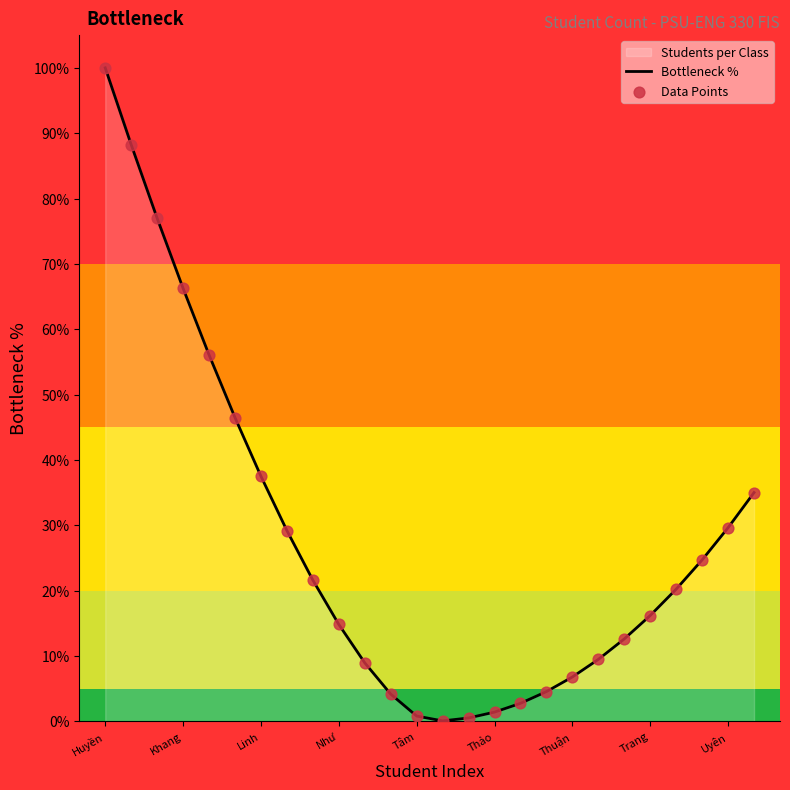

Which series has the largest total across all categories?

Bottleneck %